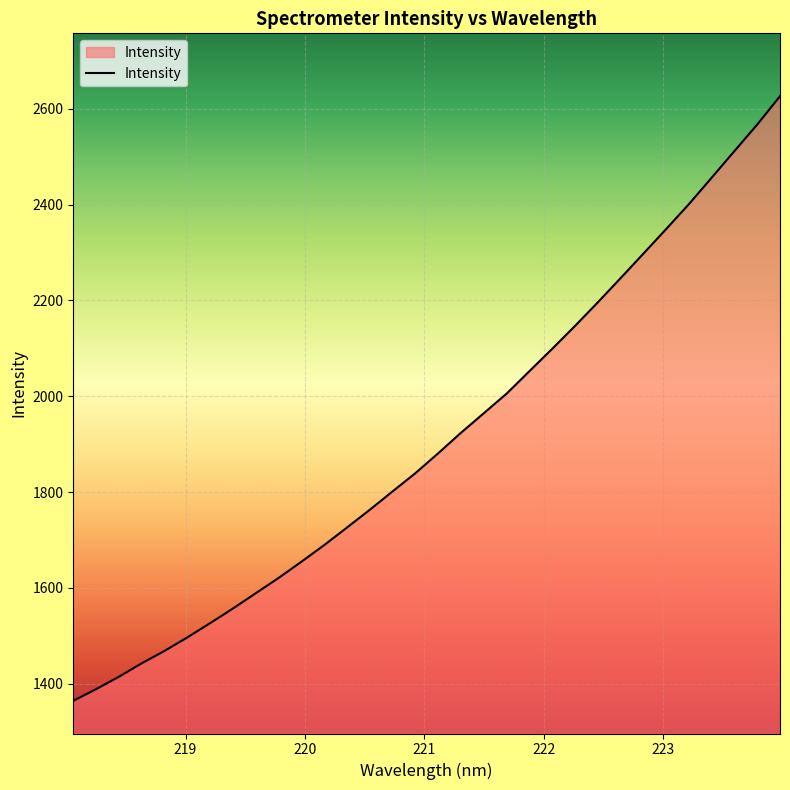

What is the minimum value shown in the chart?

1364.2